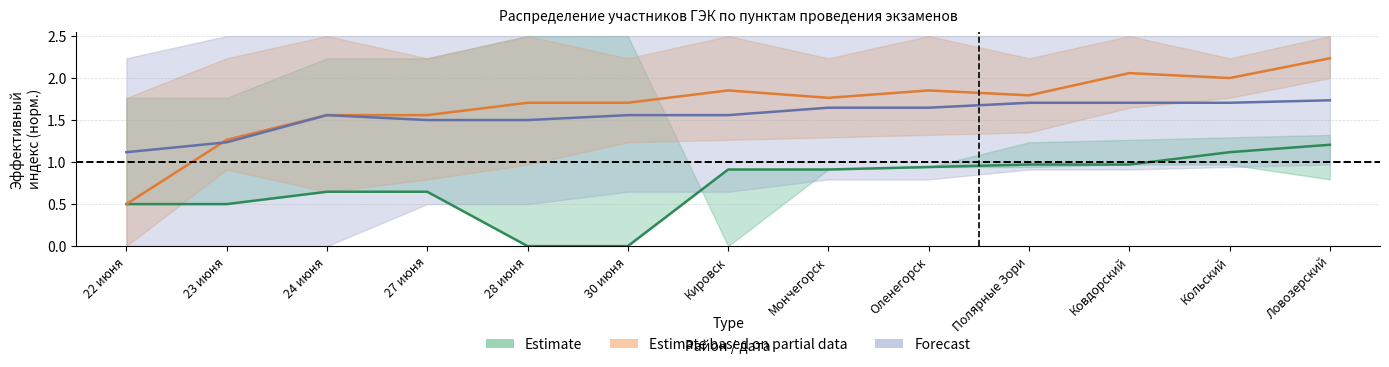

What is the difference between the highest and lowest values at Мончегорск?

0.9